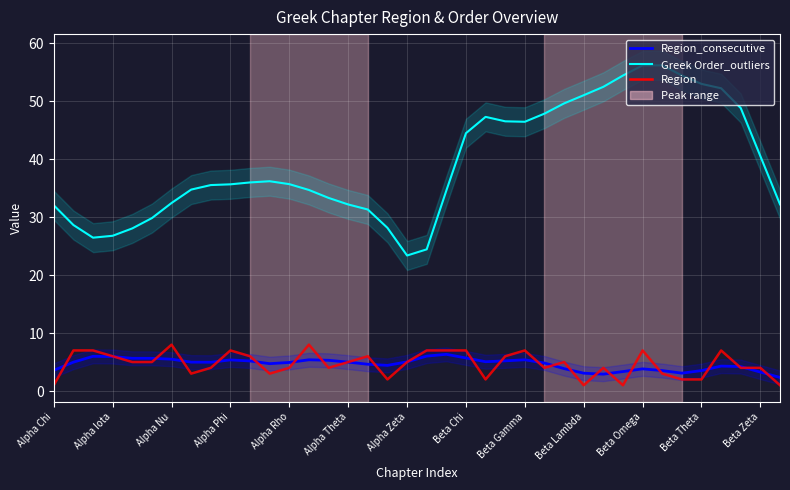

Which series has the widest spread of values?

Greek Order_outliers